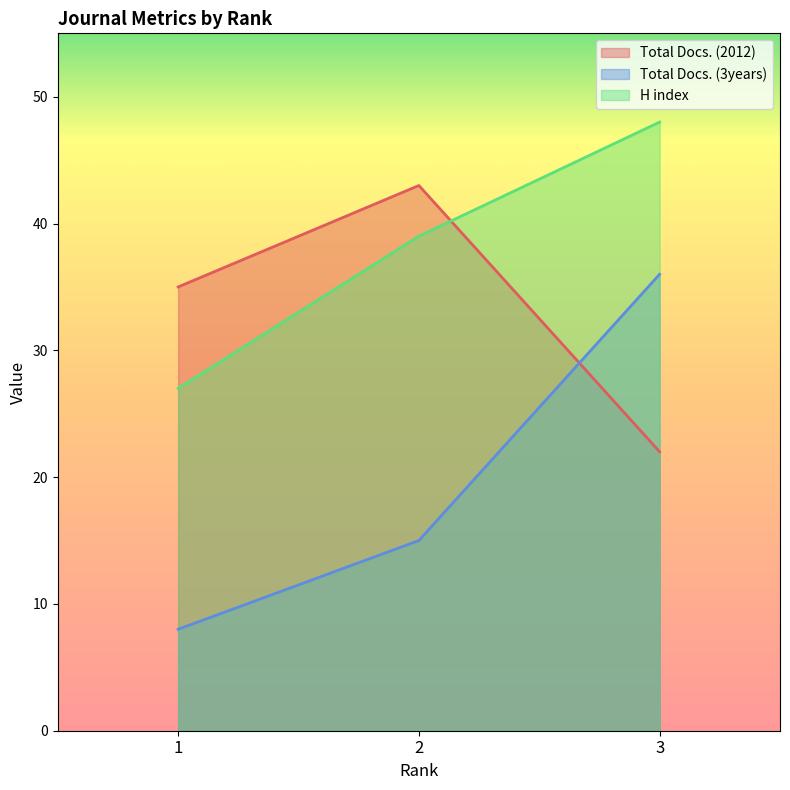

Which has a higher value, 1 or 3?

1